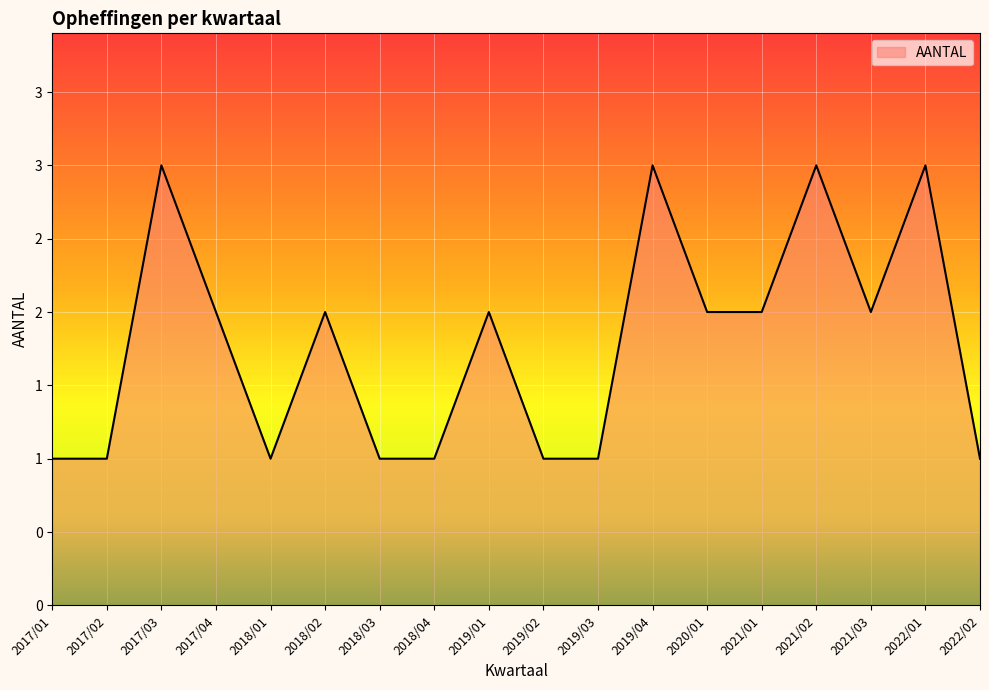

Where is the first local maximum?

2017/03